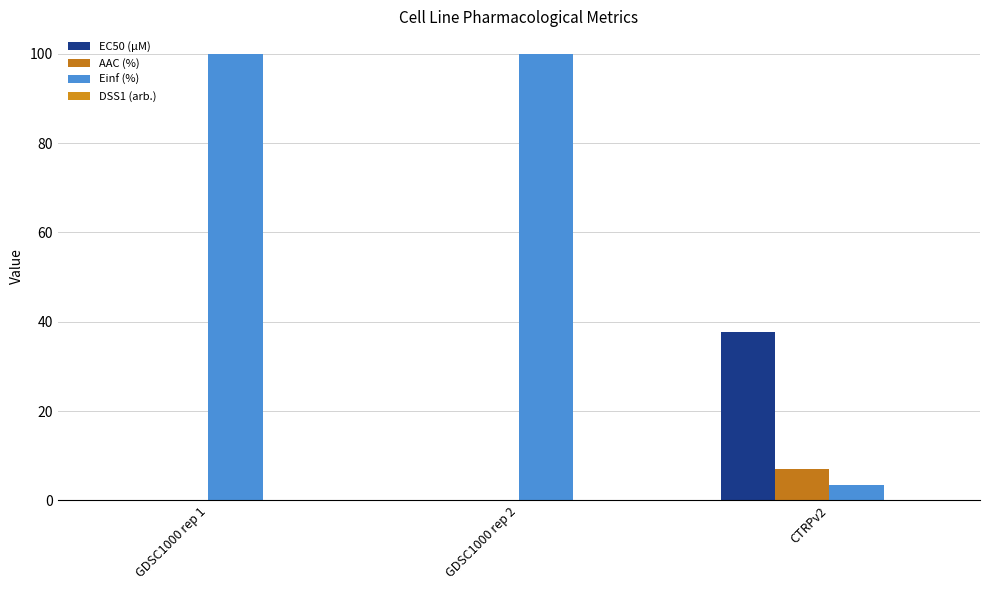

Is the value of EC50 (µM) at CTRPv2 greater than the value of Einf (%) at GDSC1000 rep 1?

No